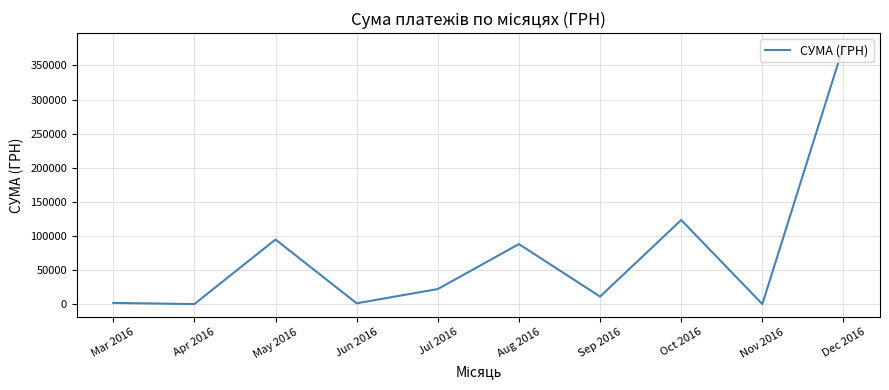

At which label is the value closest to 189254?

Oct 2016